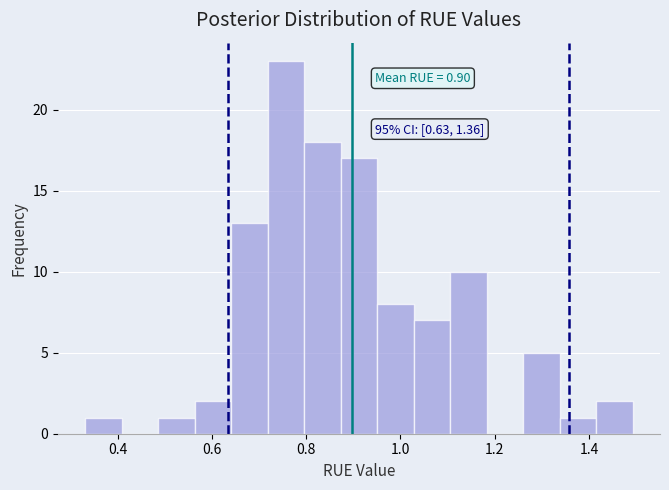

Around what value on the x-axis is the tallest bar? Give the approximate position of its centre, as read against the axis.

0.76